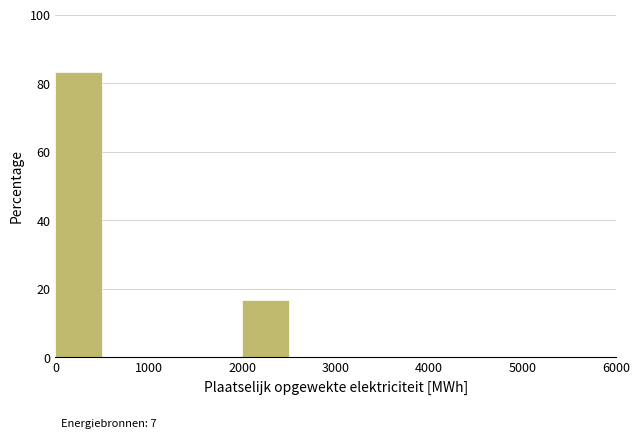

Over which range of the x-axis is the bar tallest?

0 to 500